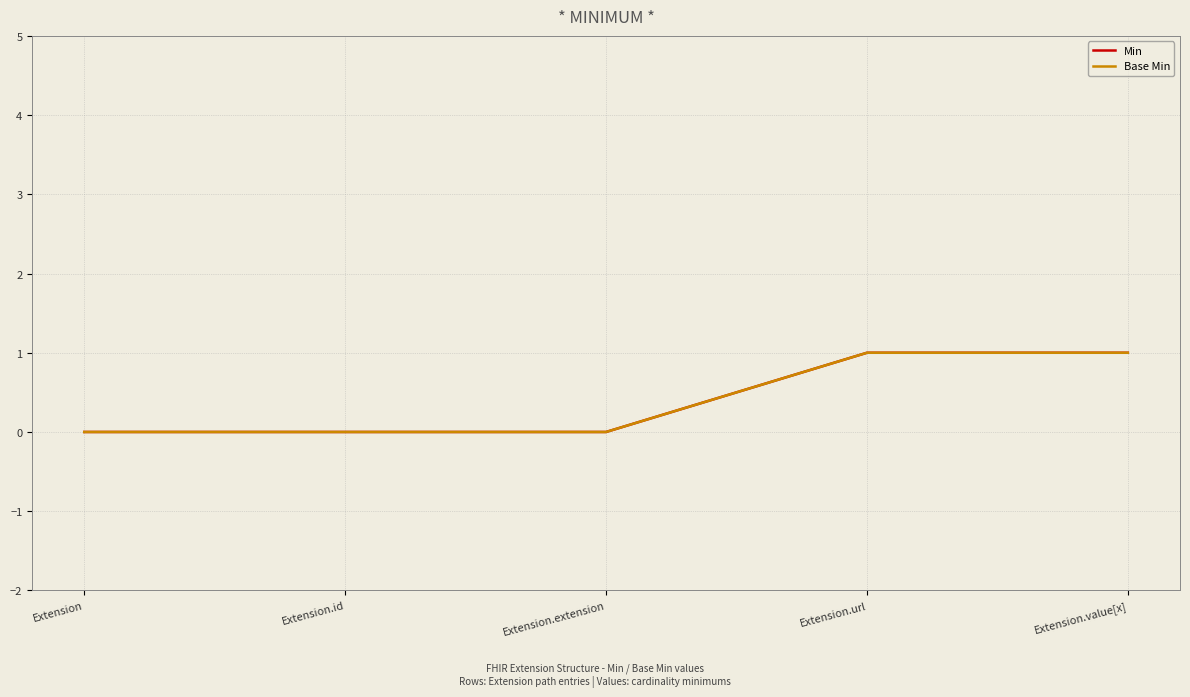

Rank the series by their maximum value, from highest to lowest.

Min, Base Min